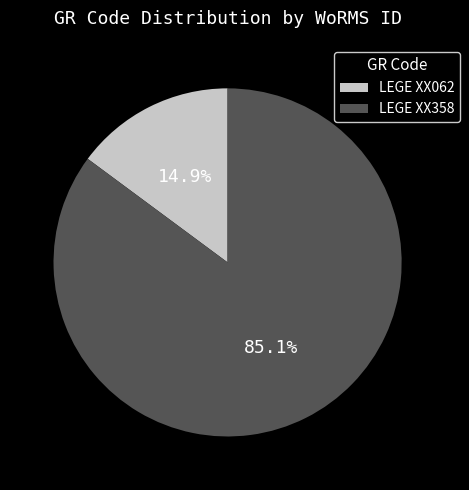

Is LEGE XX358 the majority of the pie?

Yes